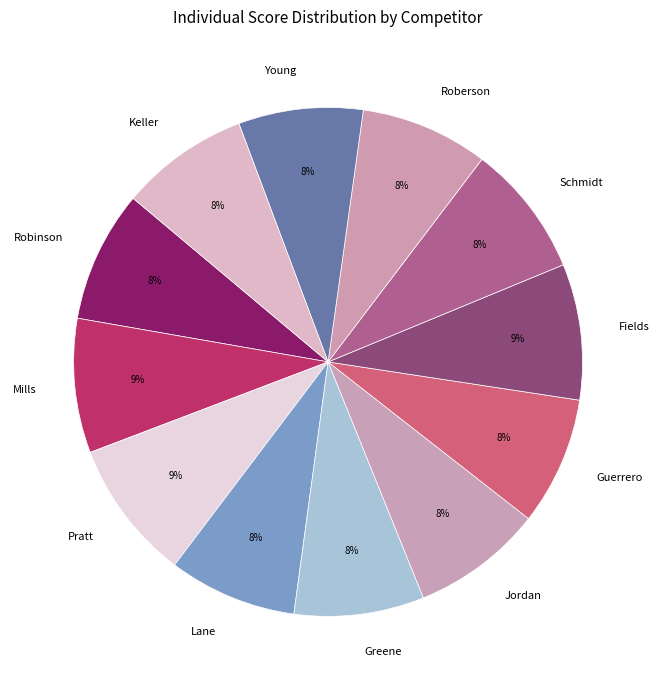

Combined, do Greene and Guerrero account for over 50%?

No